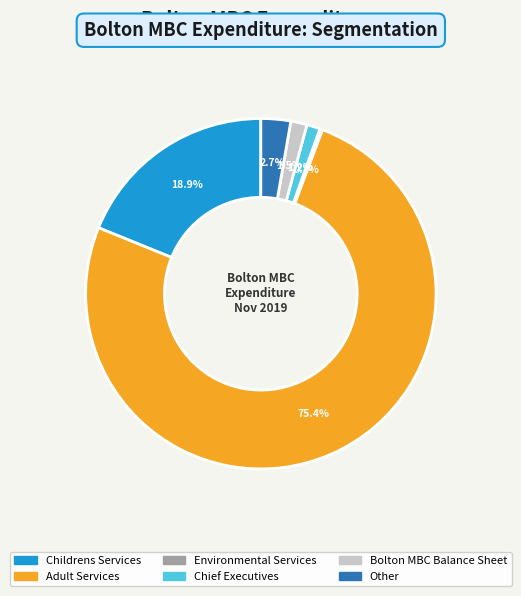

To the nearest percent, what is the difference between the largest and smallest slice percentages?

75%